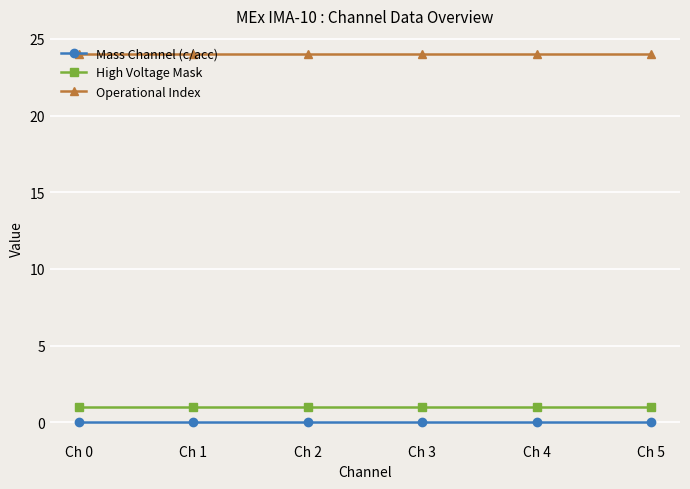

What is the value of the Operational Index point at the 4th from the left?

24